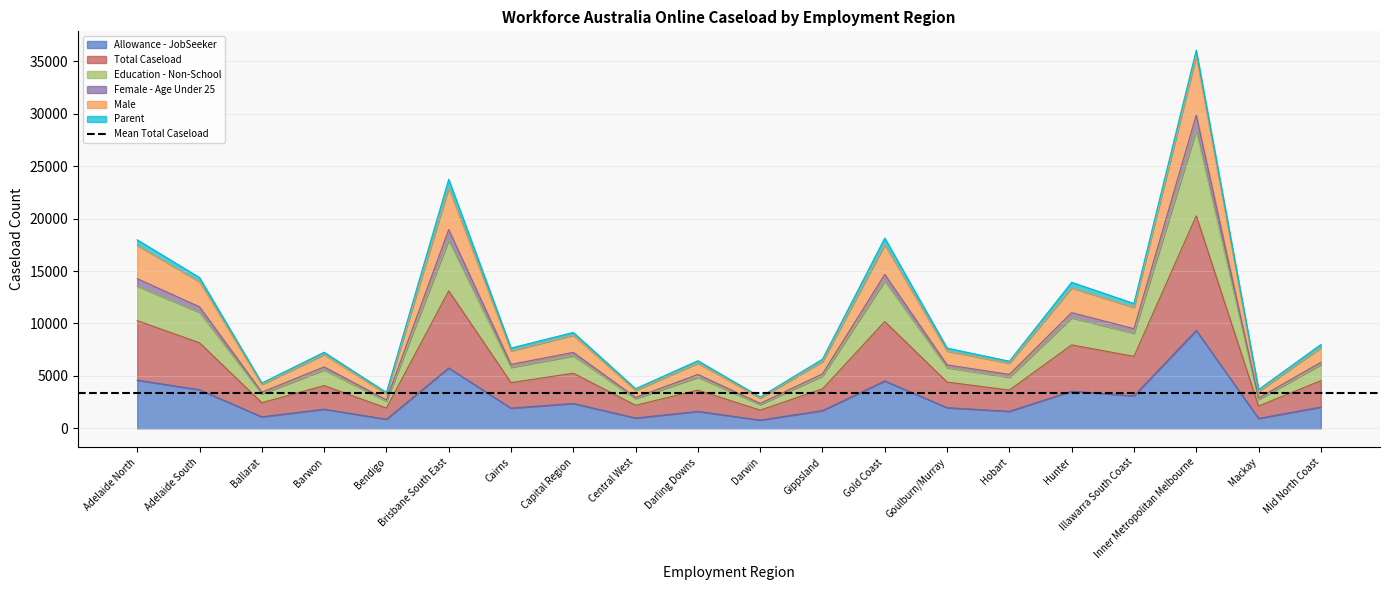

The Allowance - JobSeeker series shows 9335 at Inner Metropolitan Melbourne. True or false?

True